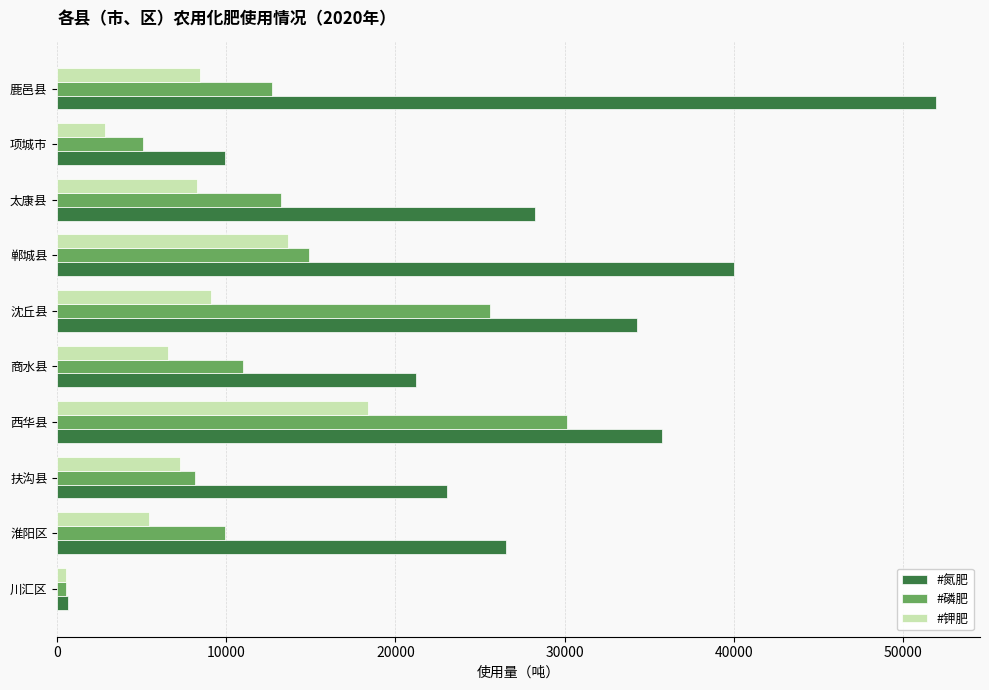

Read the #钾肥 value at 鹿邑县.

8456.0